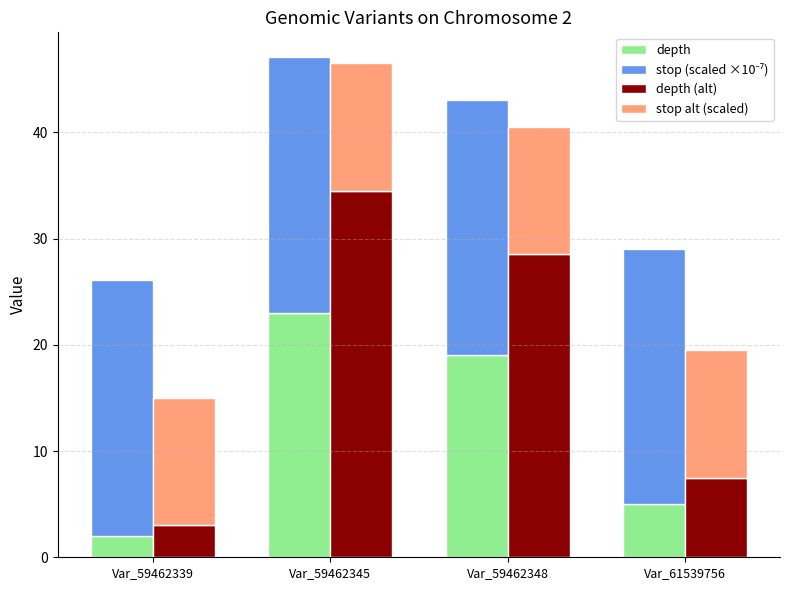

Which series has the largest range (max minus min)?

depth (alt)